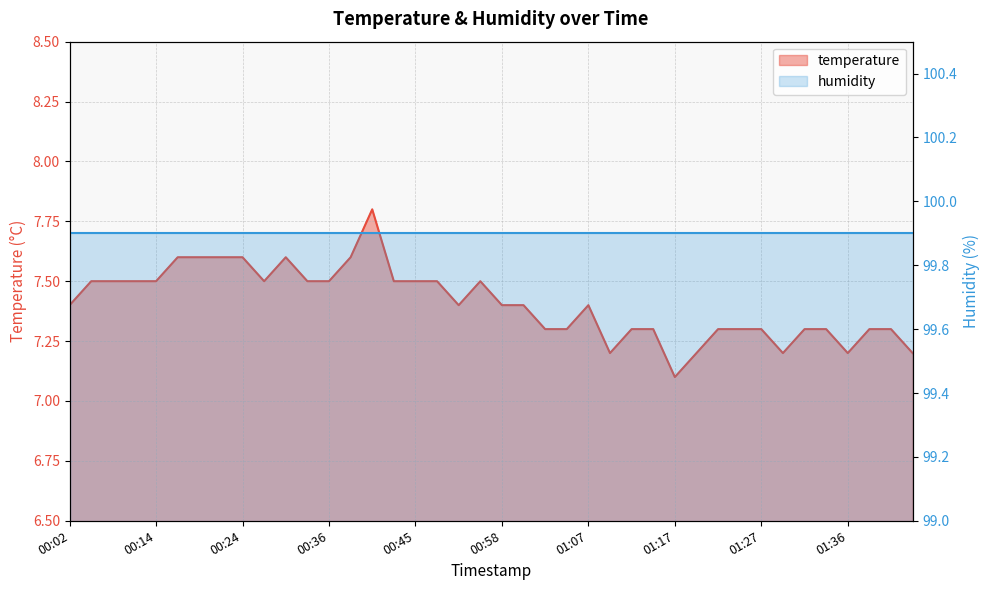

What is the difference between the maximum and minimum values?

0.7